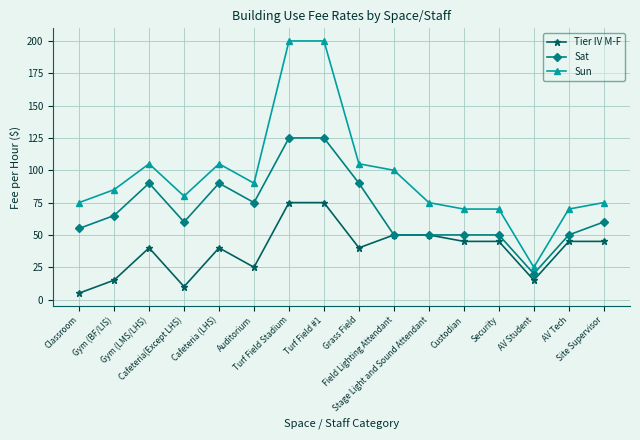

Rank the series by their average value, from highest to lowest.

Sun, Sat, Tier IV M-F